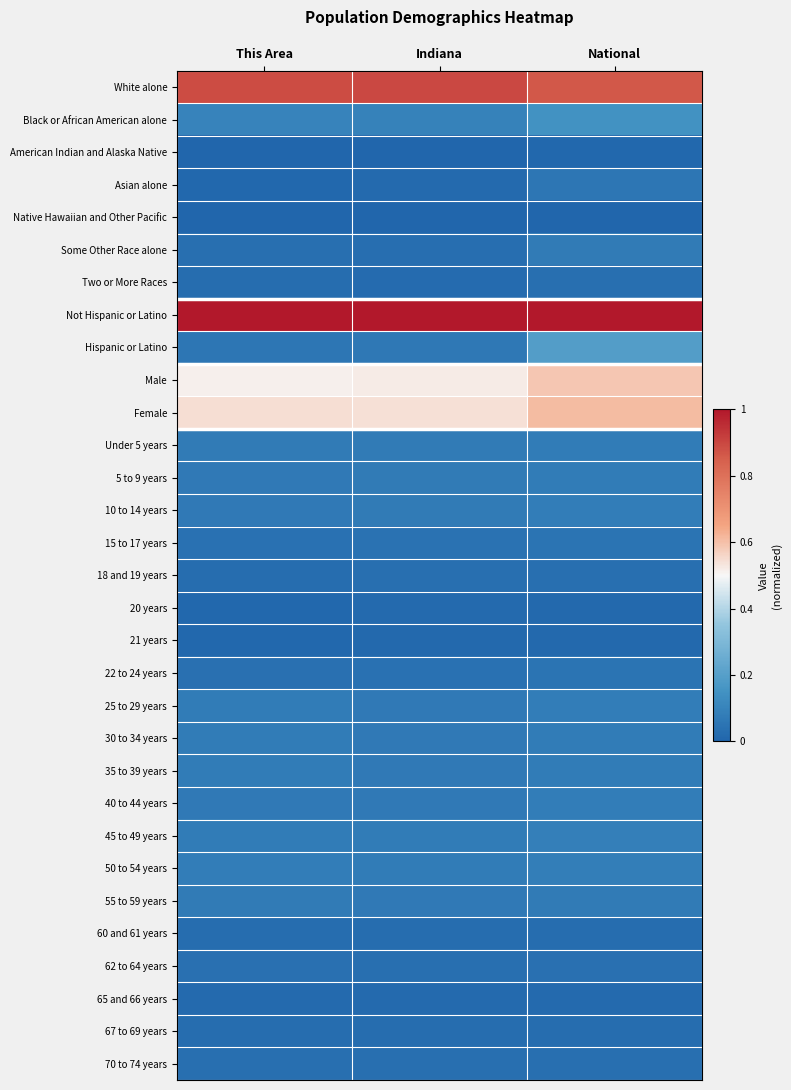

What is the total value across all series at National?

4.7